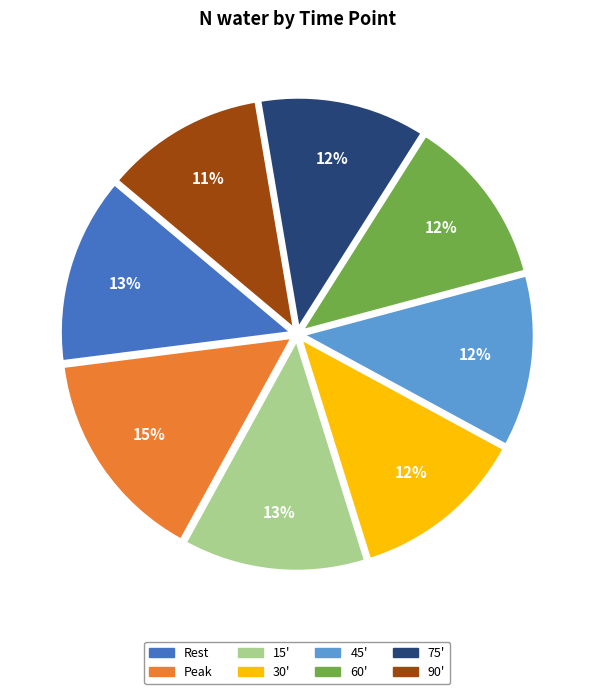

True or false: 90' accounts for 1% of the total.

False